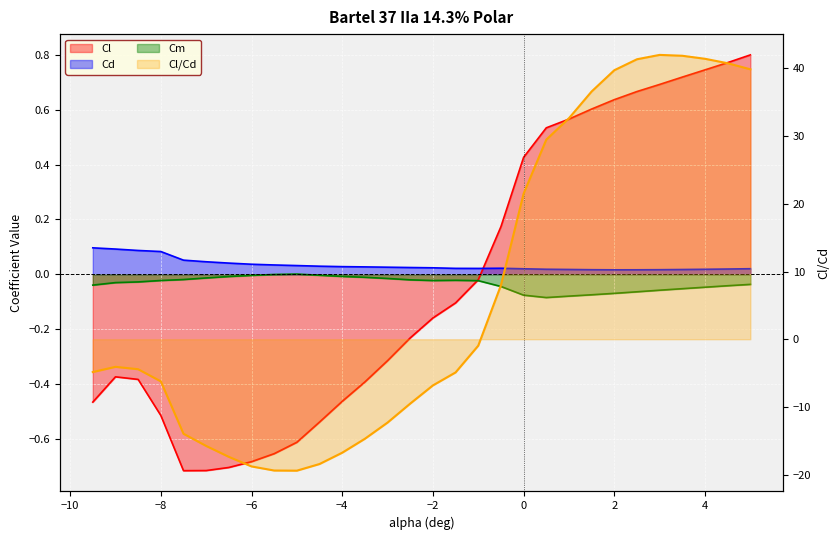

At which category is the sum across all series the highest?

3.0